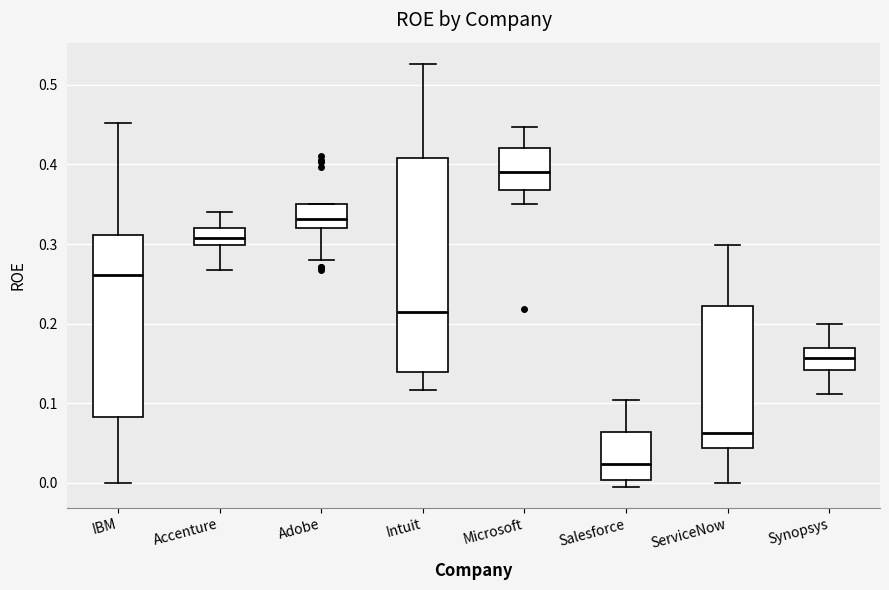

Where does the median line of the box for Accenture sit on the y-axis? The values are not printed on the chart, so give them approximately, as read against the axis.

0.31